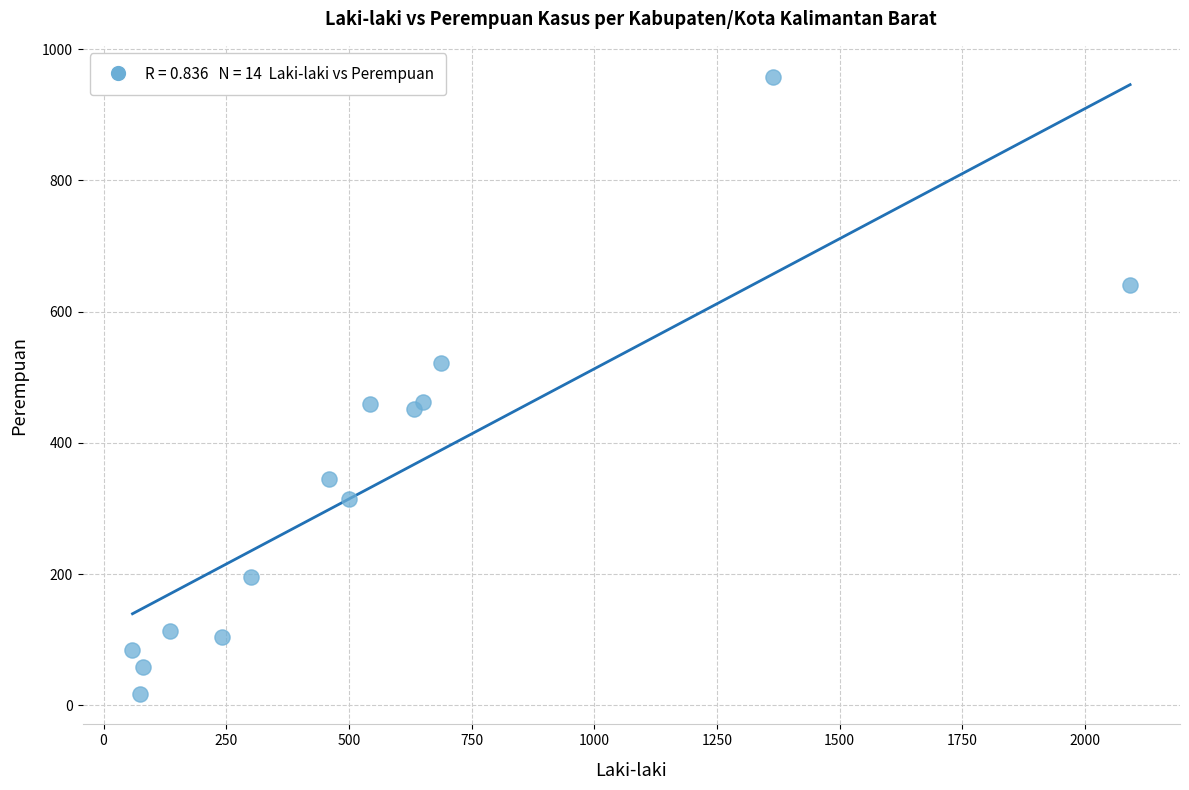

What is the range of Y values (max minus min)?

940